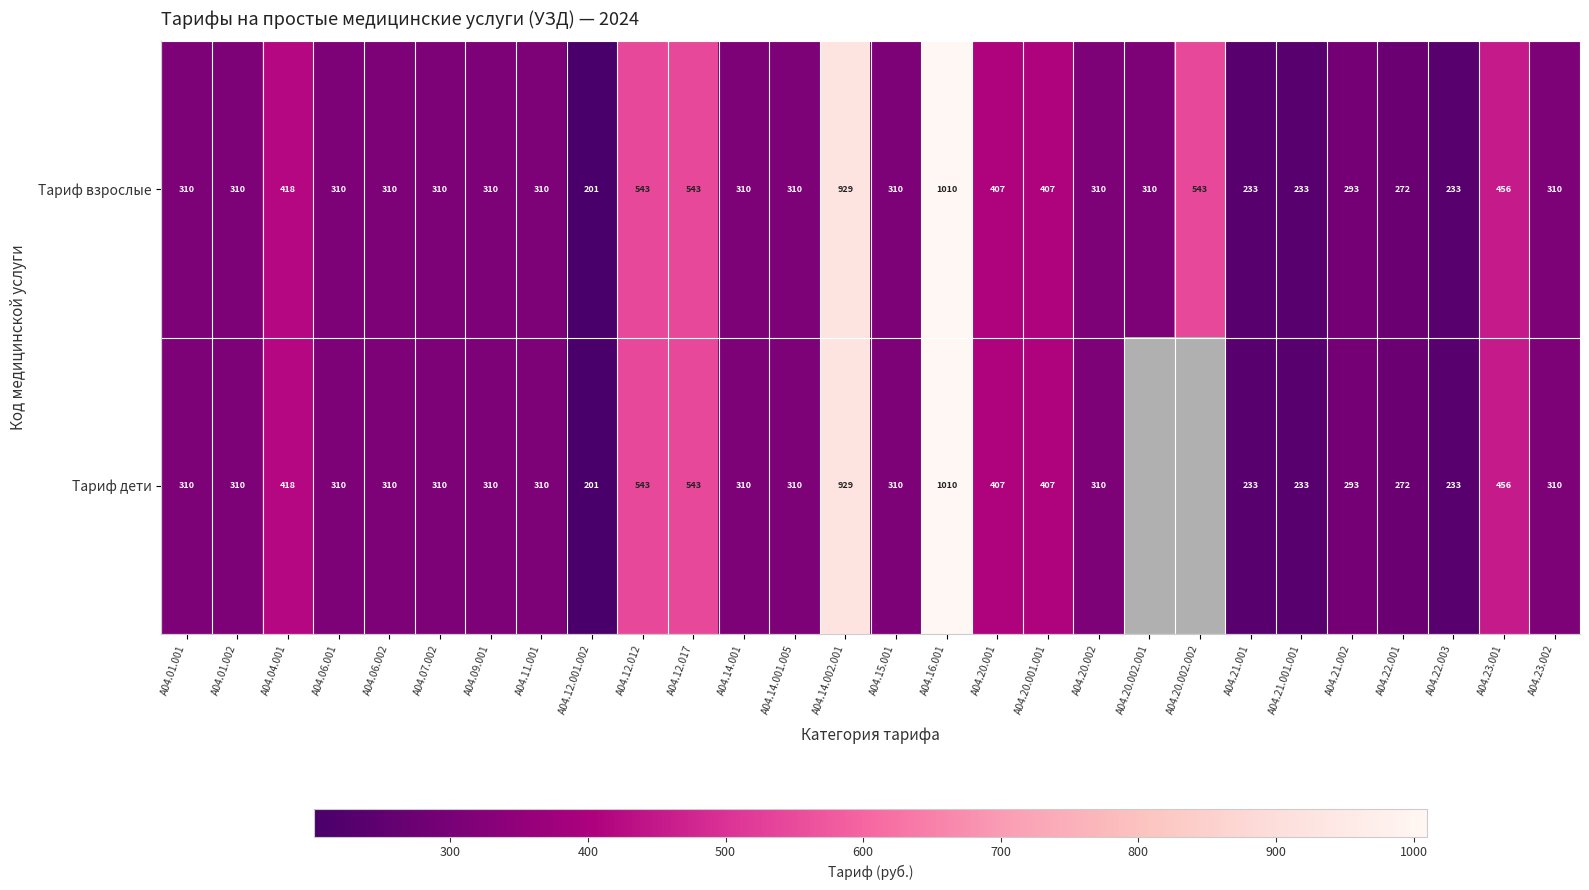

What is the average value of the Тариф взрослые series?

384